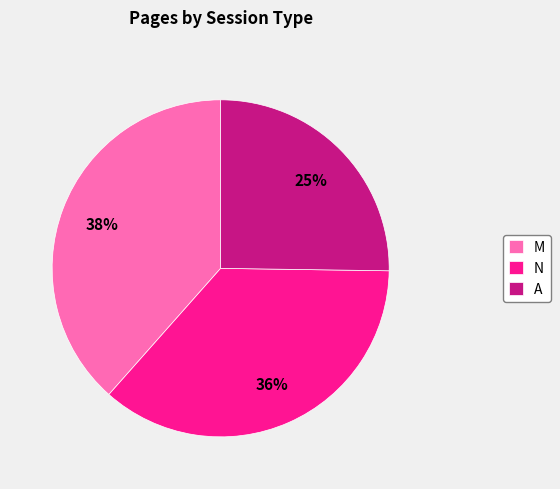

To the nearest percent, what is the difference between the M and N slice percentages?

2%